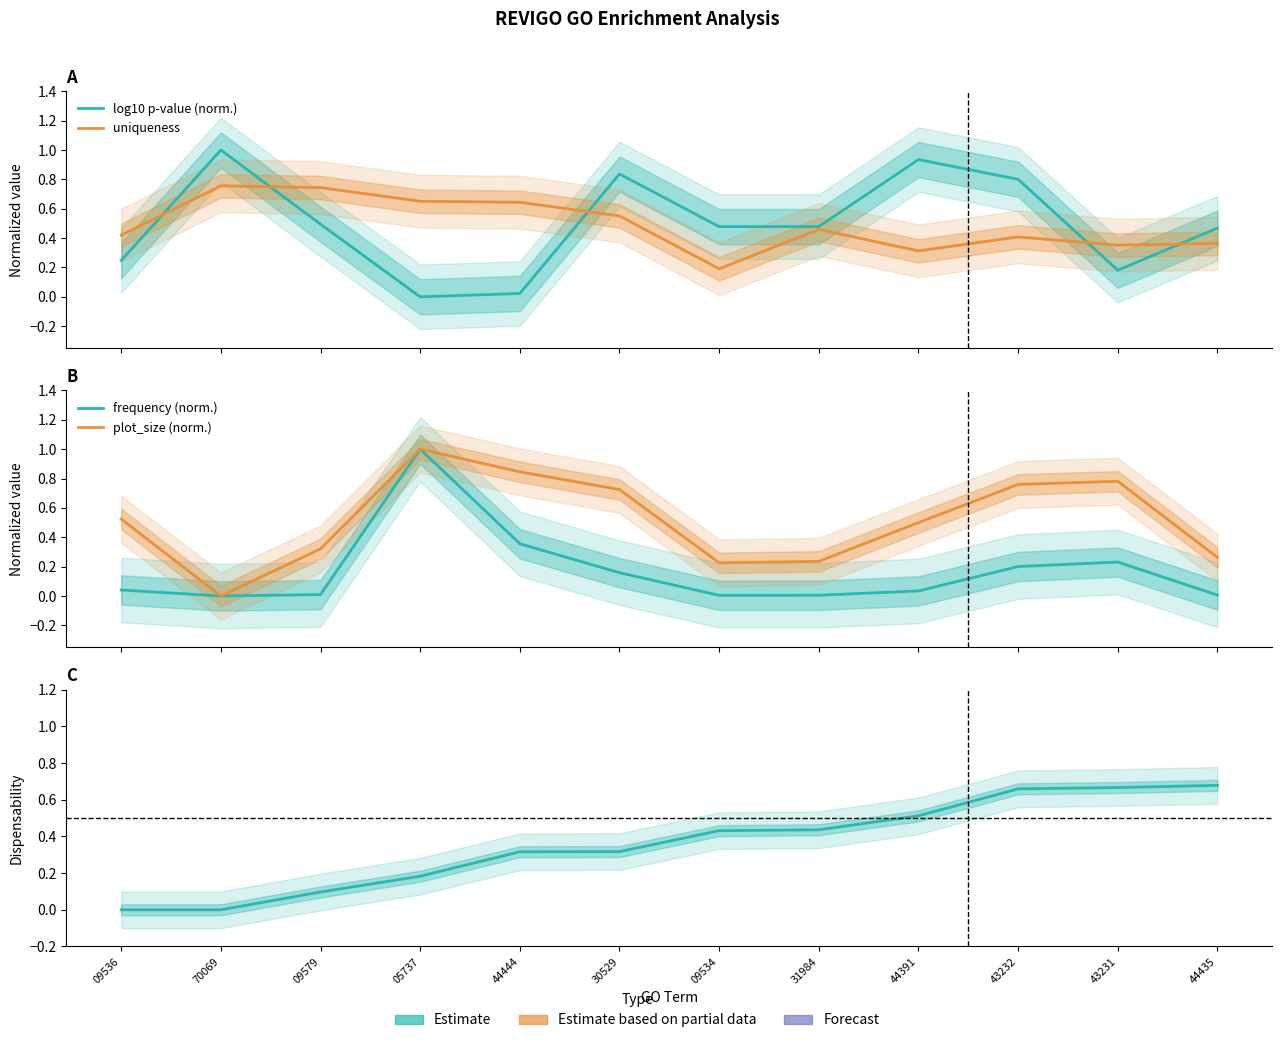

What is the spread (max minus min) of values at 43232?

0.6